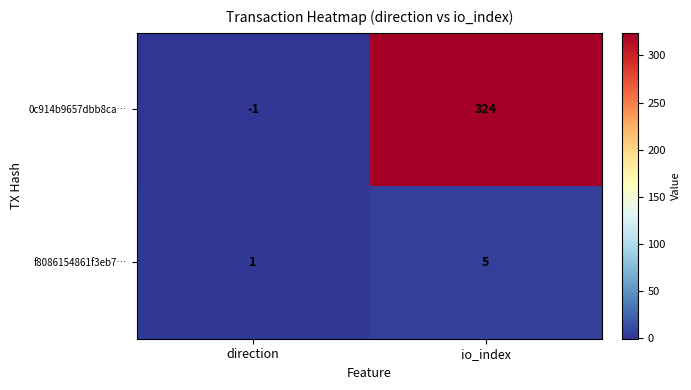

What is the spread (max minus min) of values at io_index?

319